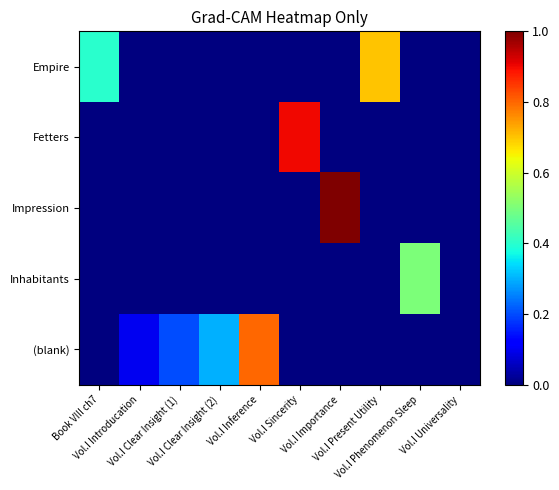

Reading right to left, extract all data points from this chart.

Empire: Vol.I Universality=0.0	Vol.I Phenomenon Sleep=0.0	Vol.I Present Utility=0.7	Vol.I Importance=0.0	Vol.I Sincerity=0.0	Vol.I Inference=0.0	Vol.I Clear Insight (2)=0.0	Vol.I Clear Insight (1)=0.0	Vol.I Introducation=0.0	Book VIII ch7=0.4
Fetters: Vol.I Universality=0.0	Vol.I Phenomenon Sleep=0.0	Vol.I Present Utility=0.0	Vol.I Importance=0.0	Vol.I Sincerity=0.9	Vol.I Inference=0.0	Vol.I Clear Insight (2)=0.0	Vol.I Clear Insight (1)=0.0	Vol.I Introducation=0.0	Book VIII ch7=0.0
Impression: Vol.I Universality=0.0	Vol.I Phenomenon Sleep=0.0	Vol.I Present Utility=0.0	Vol.I Importance=1.0	Vol.I Sincerity=0.0	Vol.I Inference=0.0	Vol.I Clear Insight (2)=0.0	Vol.I Clear Insight (1)=0.0	Vol.I Introducation=0.0	Book VIII ch7=0.0
Inhabitants: Vol.I Universality=0.0	Vol.I Phenomenon Sleep=0.5	Vol.I Present Utility=0.0	Vol.I Importance=0.0	Vol.I Sincerity=0.0	Vol.I Inference=0.0	Vol.I Clear Insight (2)=0.0	Vol.I Clear Insight (1)=0.0	Vol.I Introducation=0.0	Book VIII ch7=0.0
(blank): Vol.I Universality=0.0	Vol.I Phenomenon Sleep=0.0	Vol.I Present Utility=0.0	Vol.I Importance=0.0	Vol.I Sincerity=0.0	Vol.I Inference=0.8	Vol.I Clear Insight (2)=0.3	Vol.I Clear Insight (1)=0.2	Vol.I Introducation=0.1	Book VIII ch7=0.0